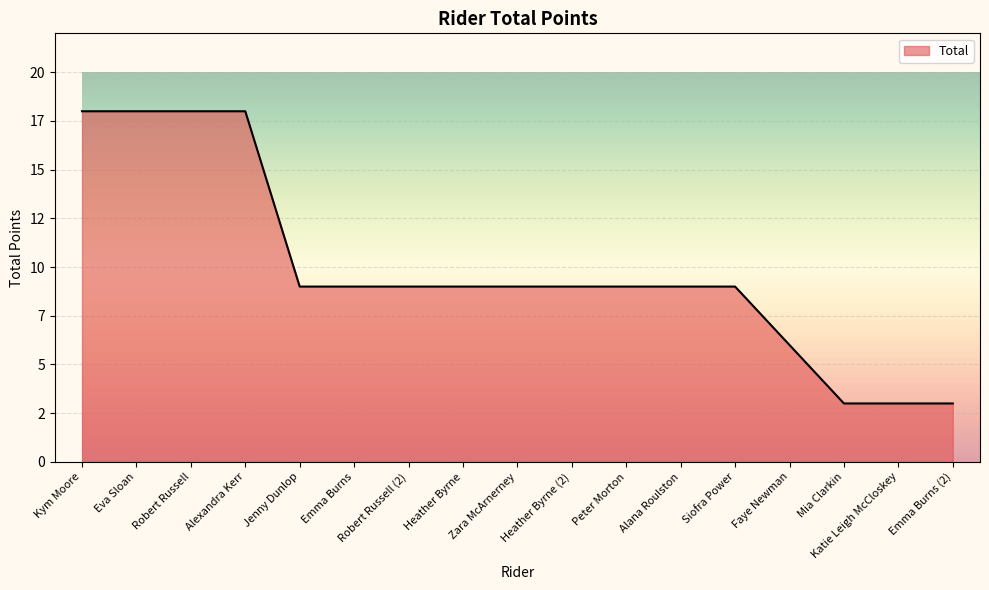

What is the smallest value displayed?

3